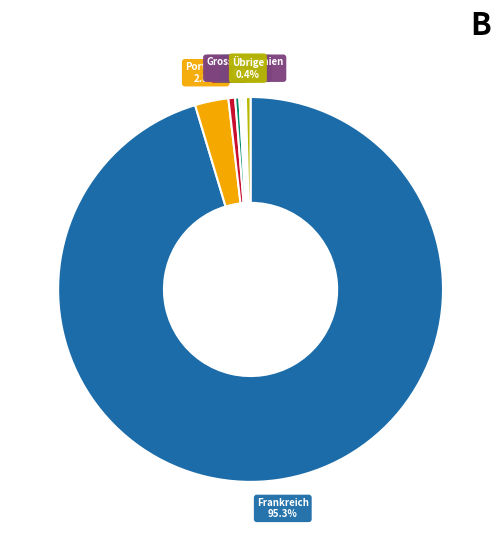

Which slice represents more than half of the pie?

Frankreich